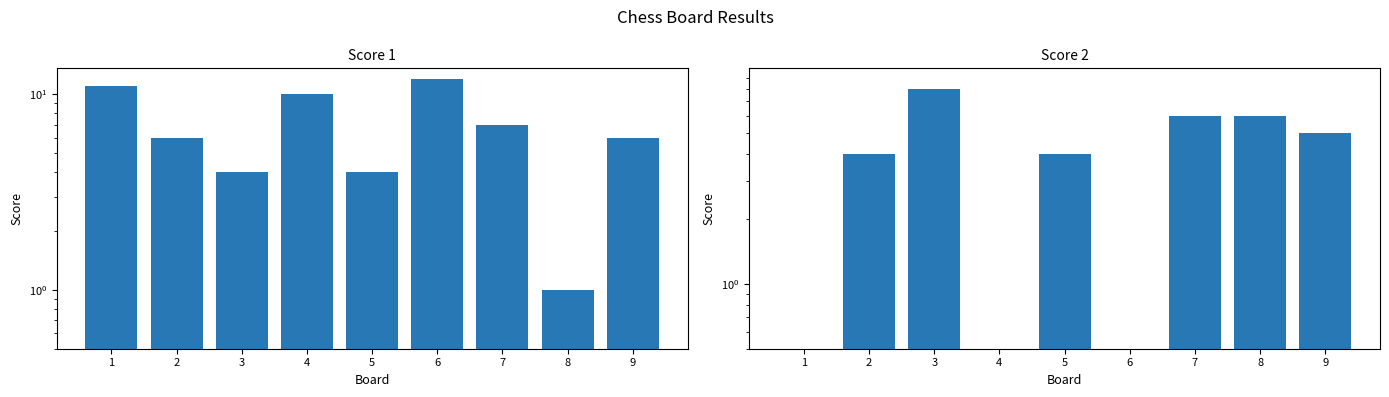

How many values in the Score 2 series are below 4?

3